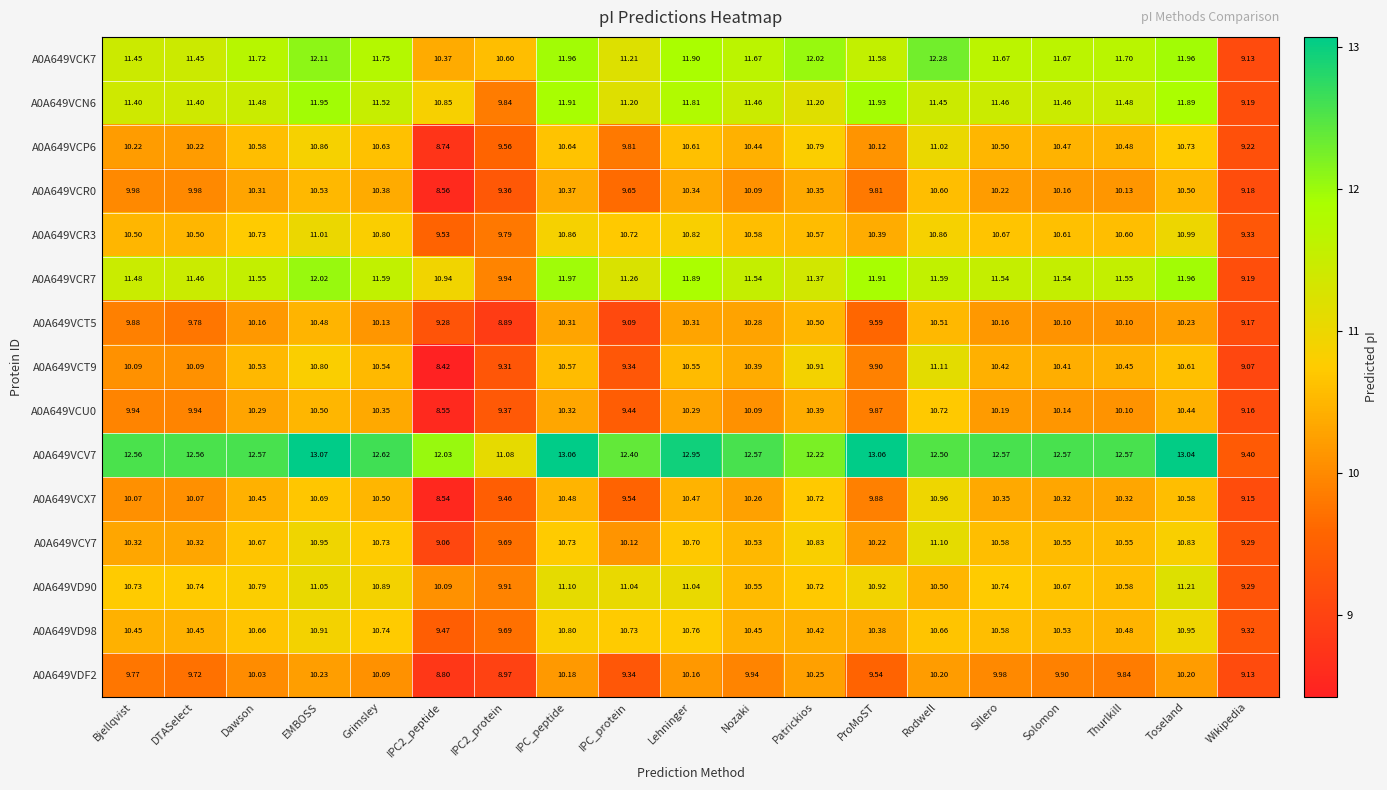

Which category has the lowest value in the A0A649VD90 series?

Wikipedia